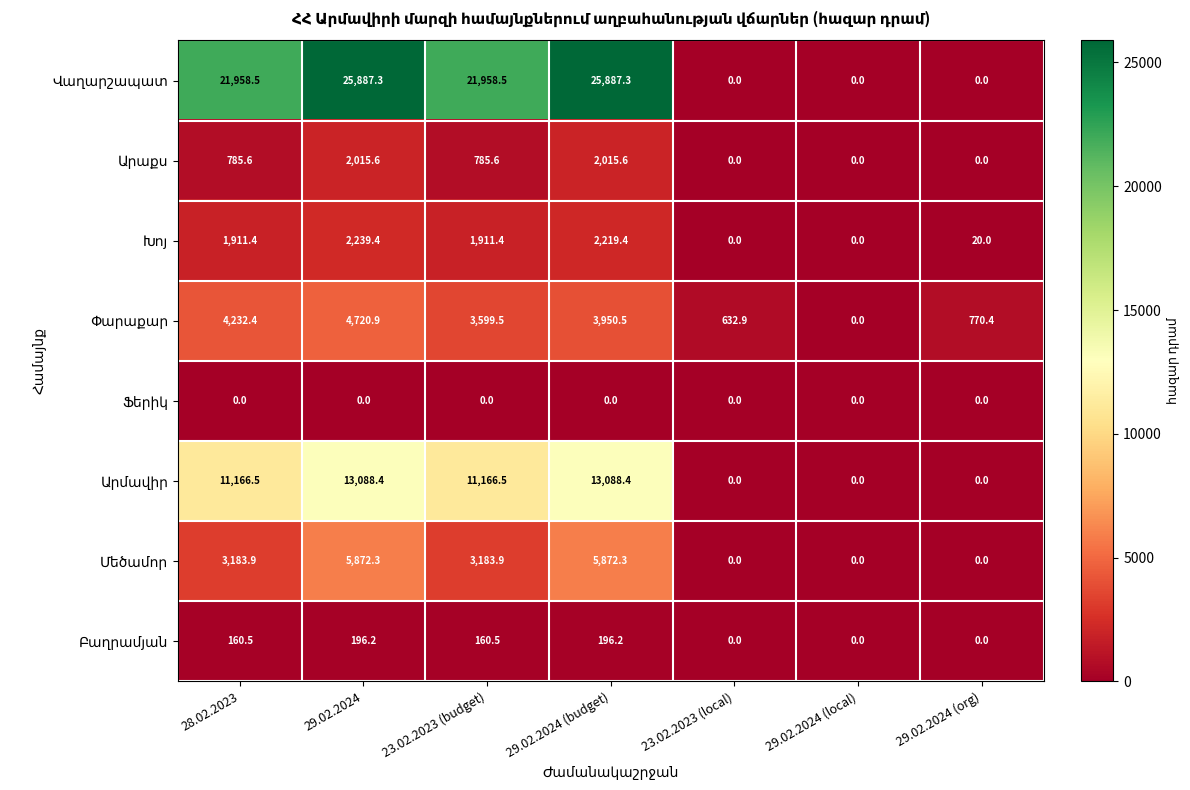

At how many categories does at least one series exceed 8283?

4